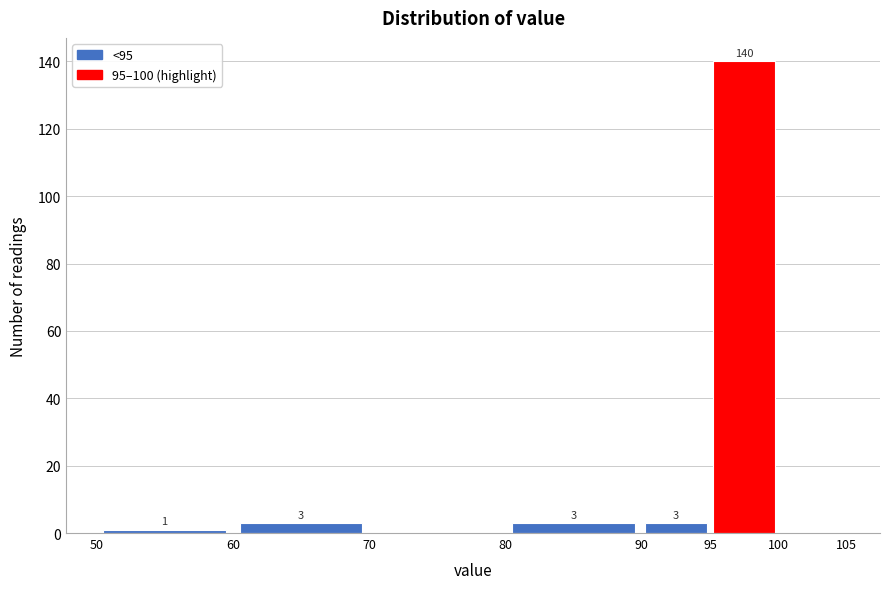

Which range on the x-axis has the tallest bar?

95 to 100